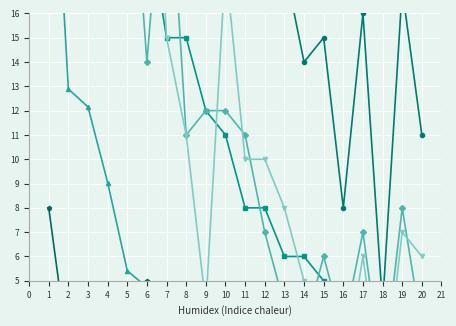

True or false: Gold_19 and Gold Total intersect in this chart.

False